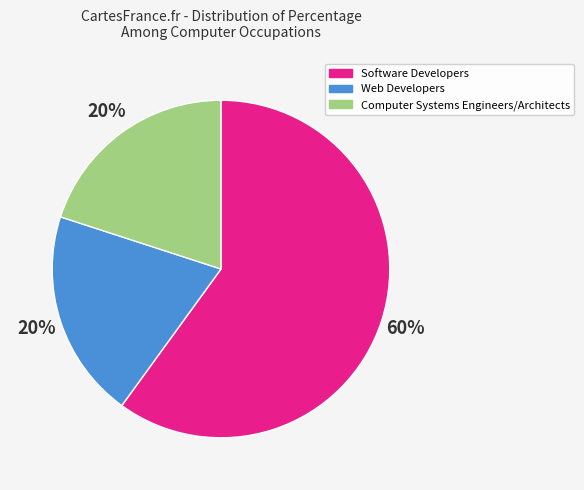

How many segments does this pie chart have?

3